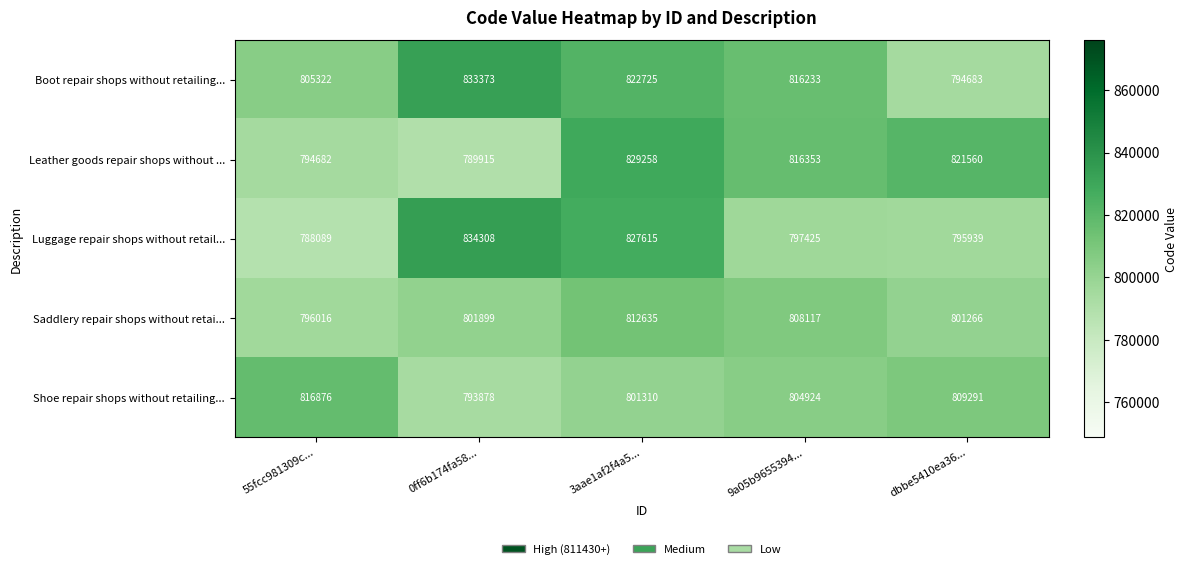

What is the maximum value for Boot repair shops without retailing...?

833373